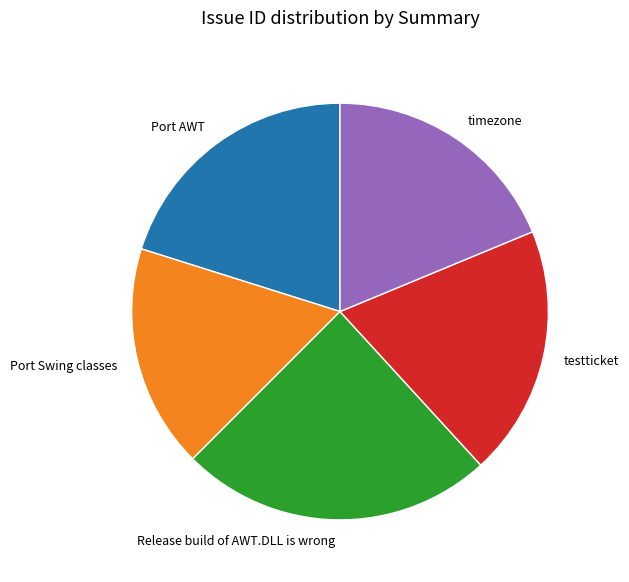

The timezone slice represents 19% of the pie. True or false?

True